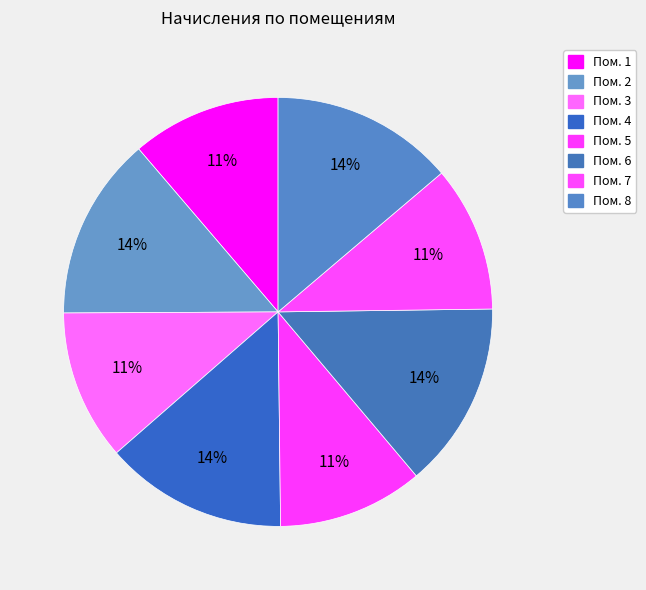

How many slices are in this pie chart?

8